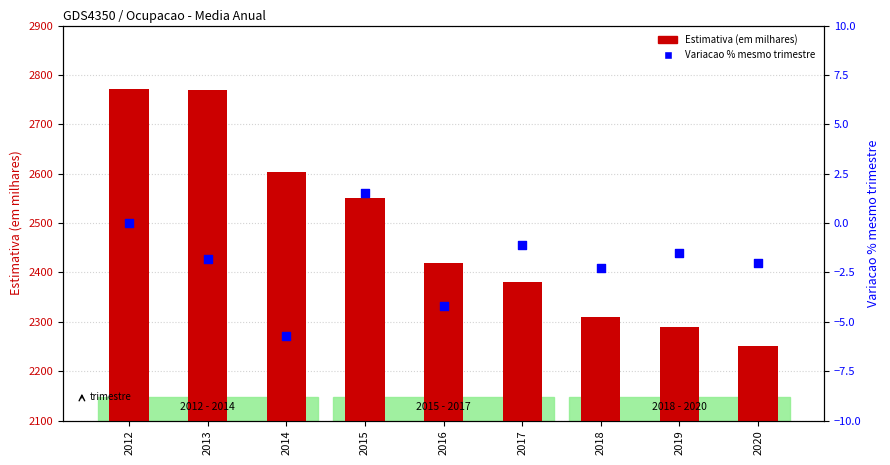

What is the total value across all series at 2017?

2378.9